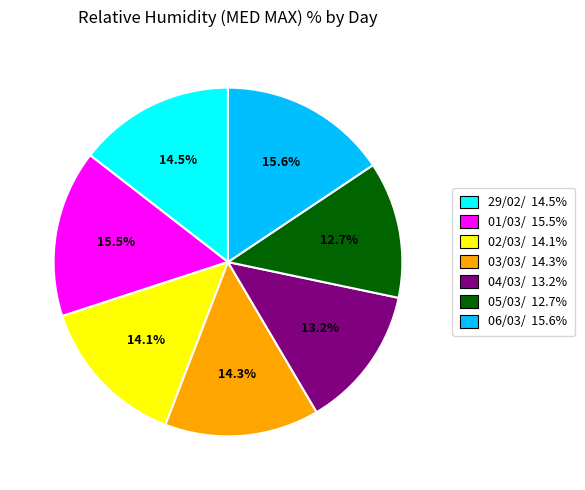

To the nearest percent, what is the difference between the largest and smallest slice percentages?

3%